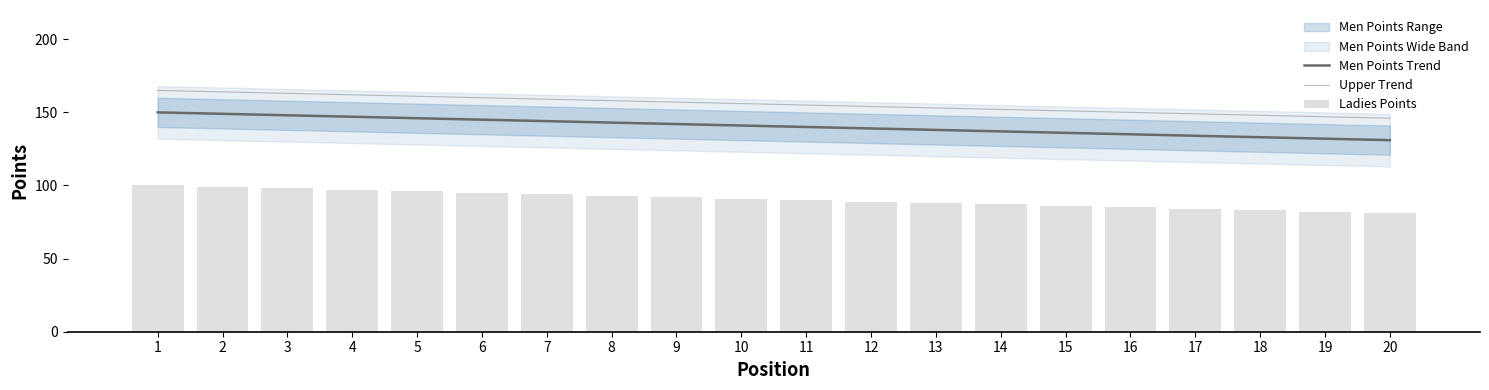

What is the highest value of the Ladies Points series?

100